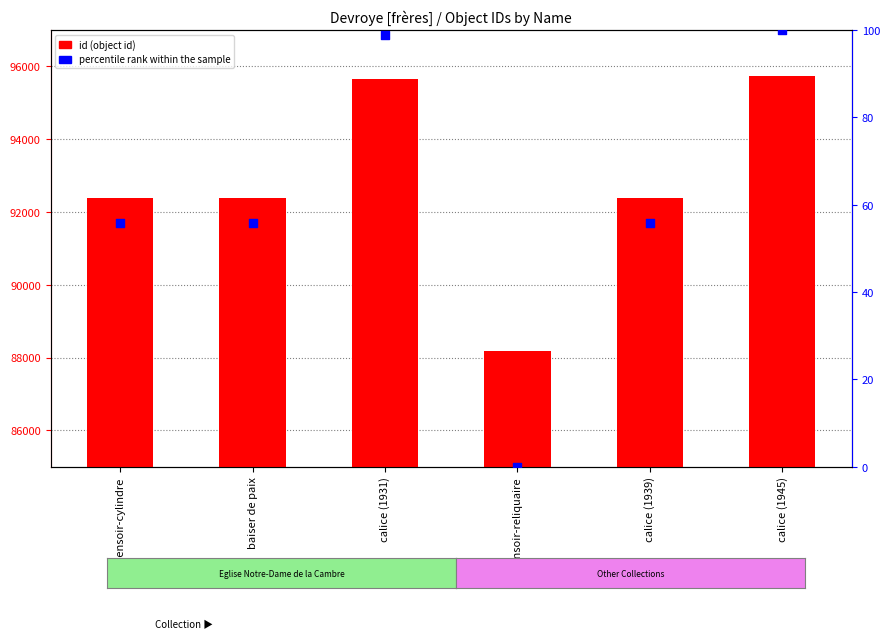

Is the value of percentile rank at ostensoir-reliquaire greater than the value of id (object id) at ostensoir-reliquaire?

No